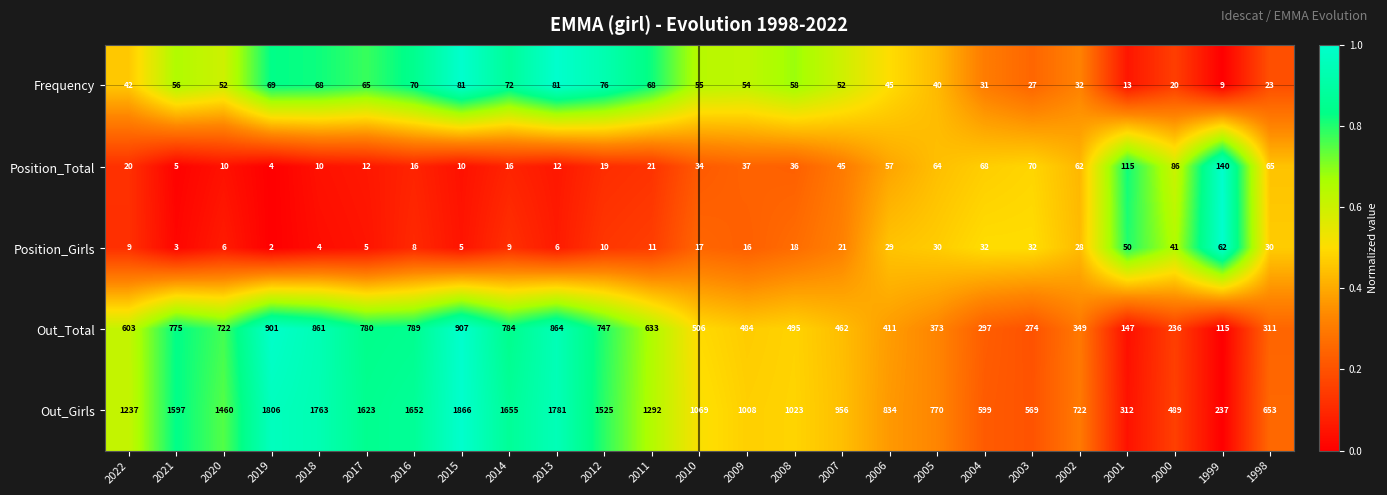

True or false: Out_Total has a value of 907 at 2015.

True